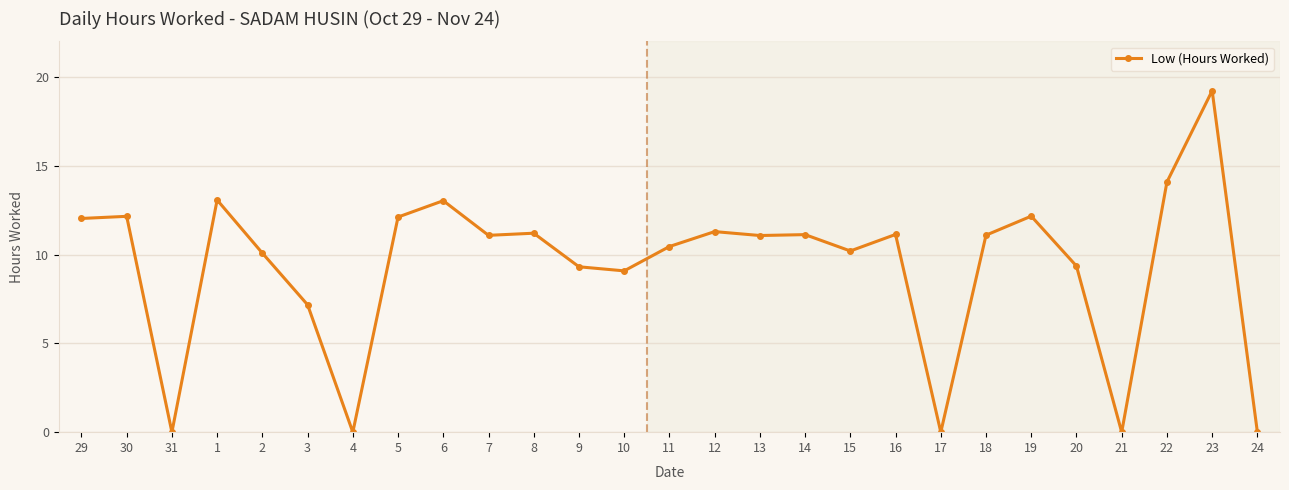

What is the average value?

9.3